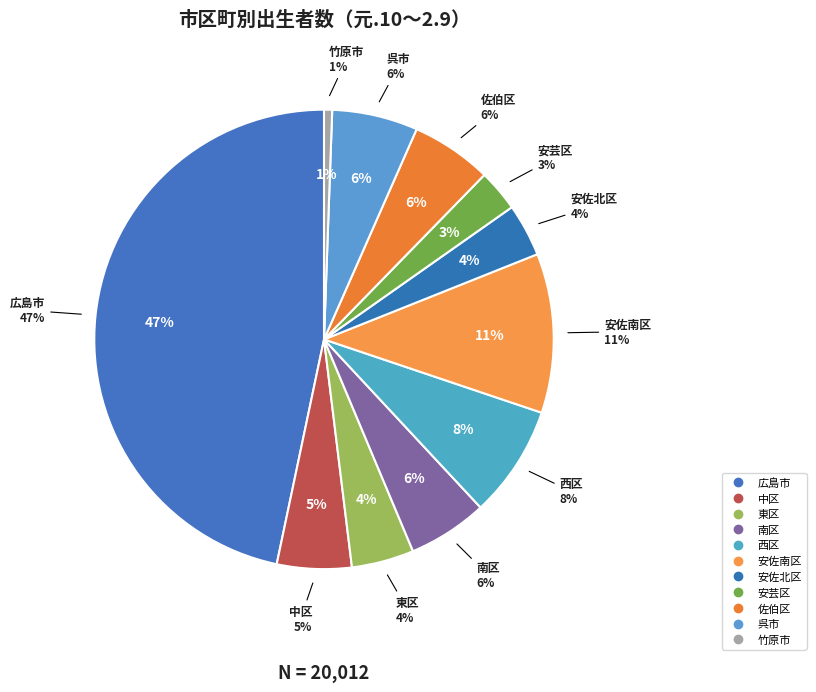

What percentage is the 佐伯区 slice, to the nearest percent?

6%